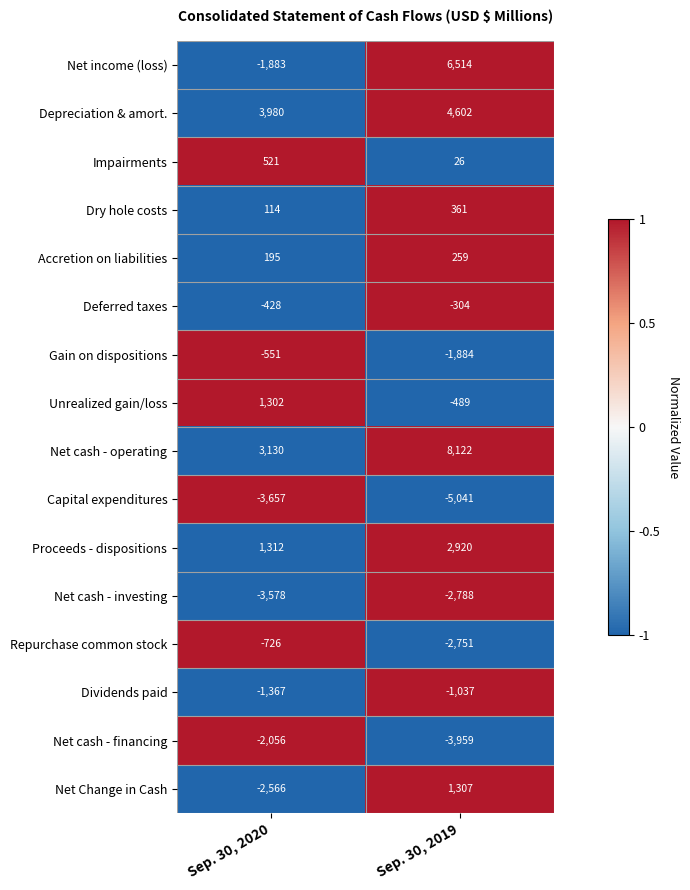

Read the Repurchase common stock value at Sep. 30, 2020.

-726